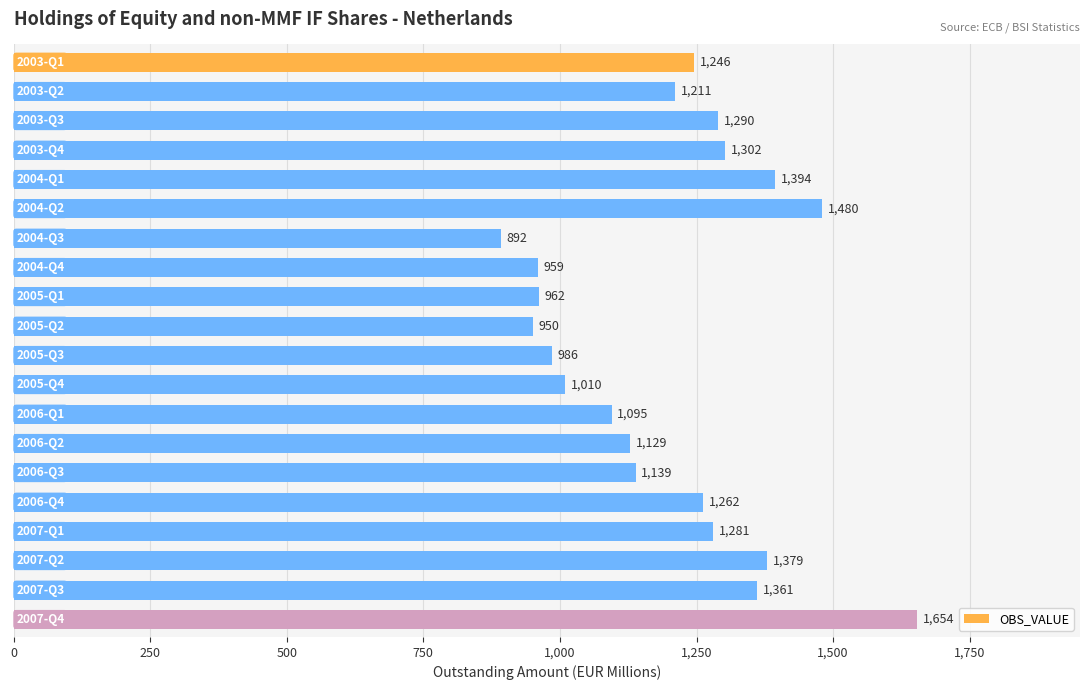

What is the smallest value displayed?

892